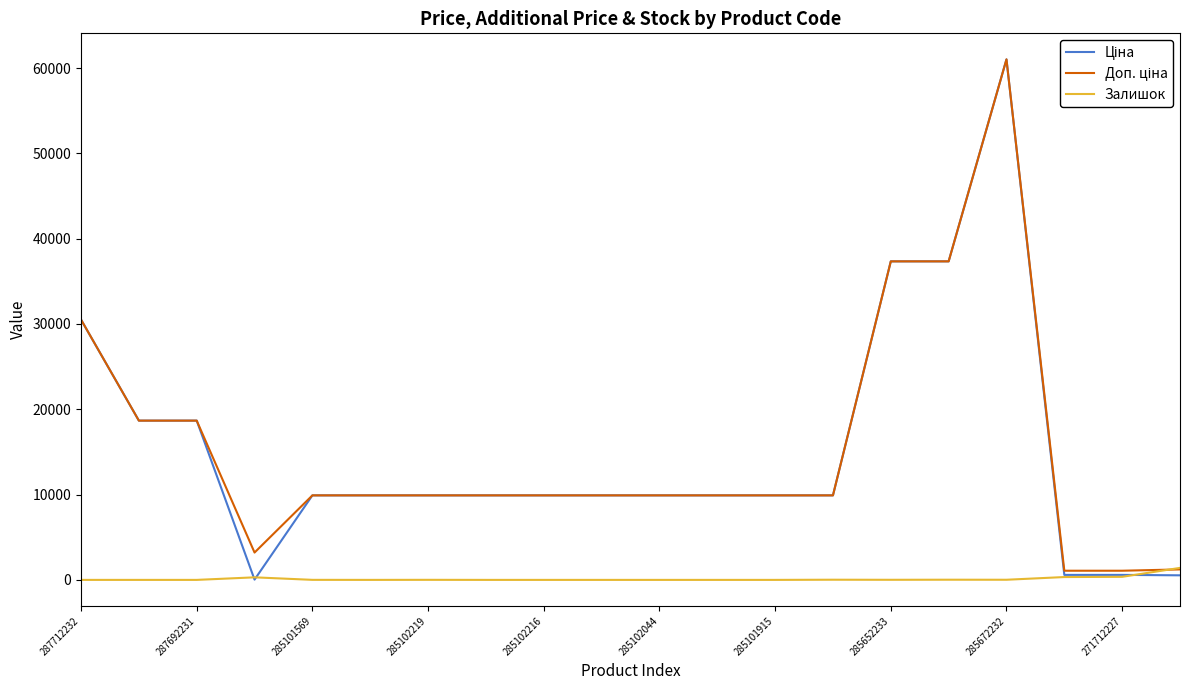

What is the difference between the maximum and minimum values in the Залишок series?

1407.0